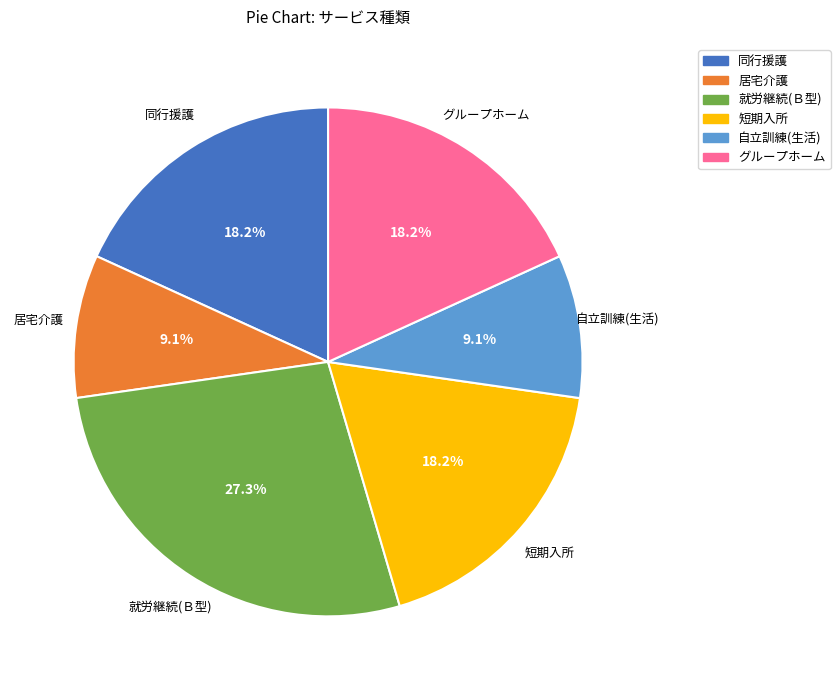

Between 同行援護 and 就労継続(Ｂ型), which is larger?

就労継続(Ｂ型)